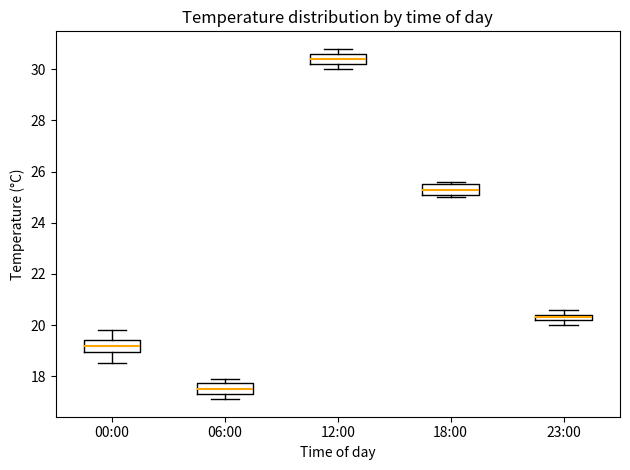

Which box has the lowest median line?

06:00